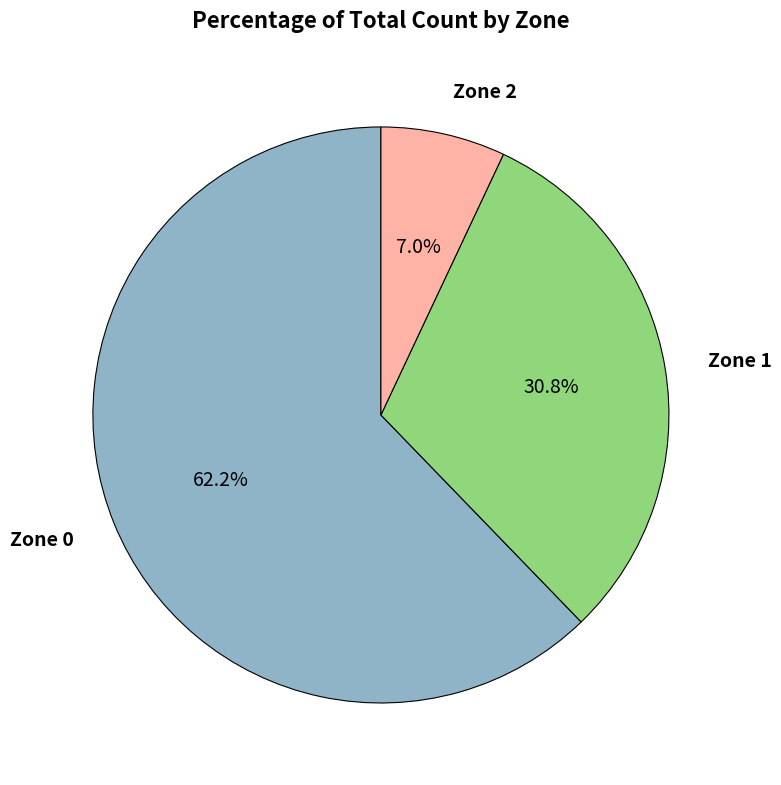

How much of the chart is everything except Zone 1?

69.2%